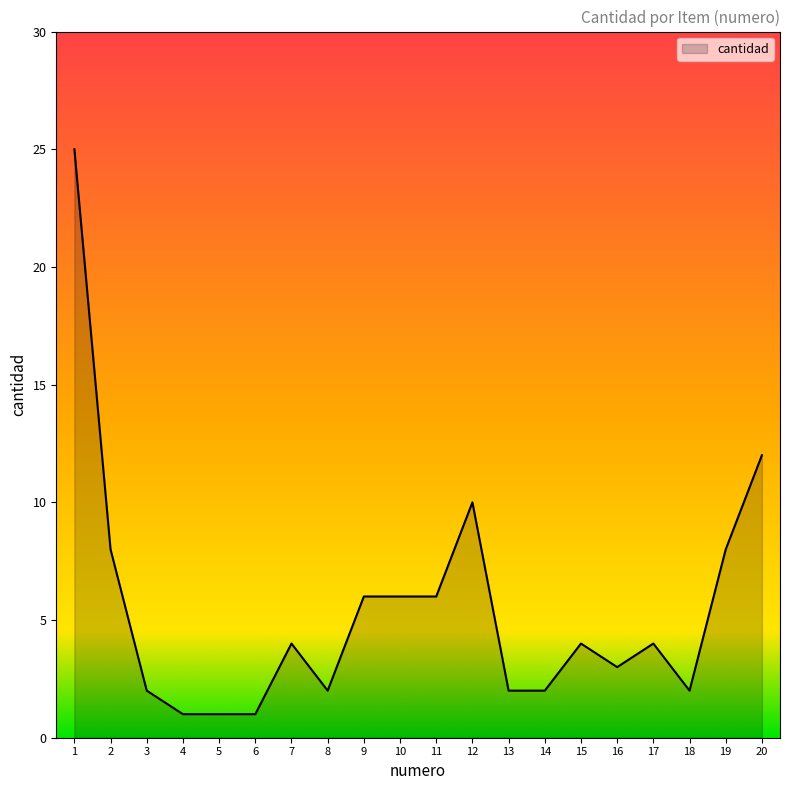

The value at 11 is 6. True or false?

True